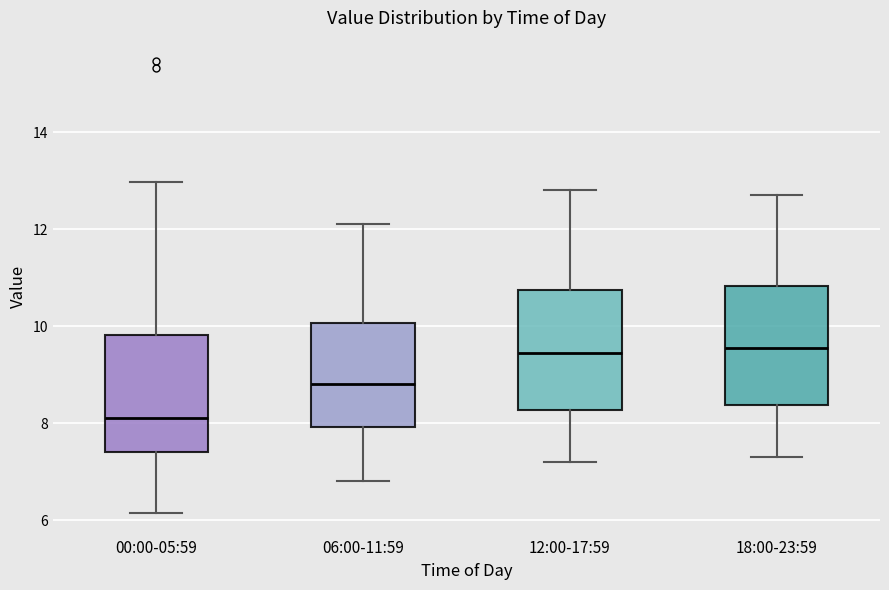

Reading left to right, read every box against the y-axis: the position of its median line, the range the box covers, and the ends of its whiskers. The values are not printed on the chart, so give them approximately, as read against the axis.

00:00-05:59: median 8.2, box 7.4 to 9.8, whiskers 6.2 to 13.0
06:00-11:59: median 8.8, box 8.0 to 10.0, whiskers 6.8 to 12.2
12:00-17:59: median 9.4, box 8.2 to 10.8, whiskers 7.2 to 12.8
18:00-23:59: median 9.6, box 8.4 to 10.8, whiskers 7.4 to 12.8